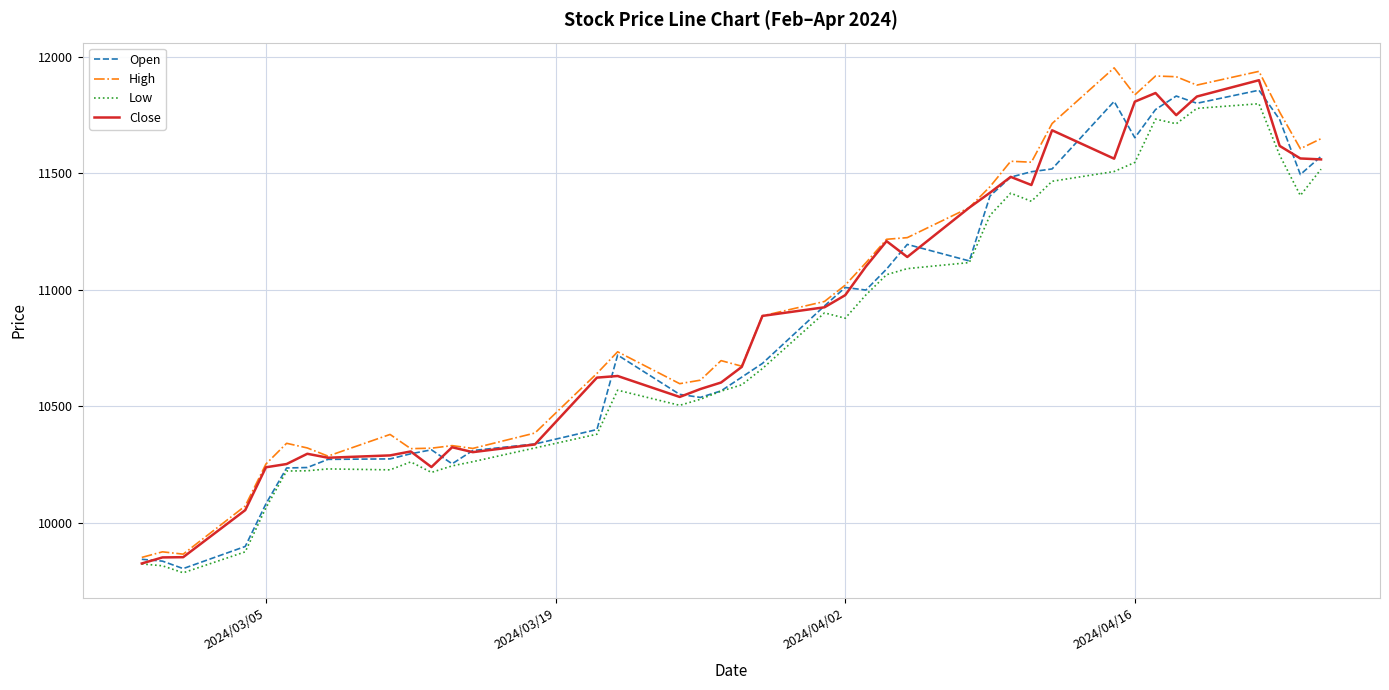

In Open, how many points are higher than both neighbors (excluding endpoints)?

7